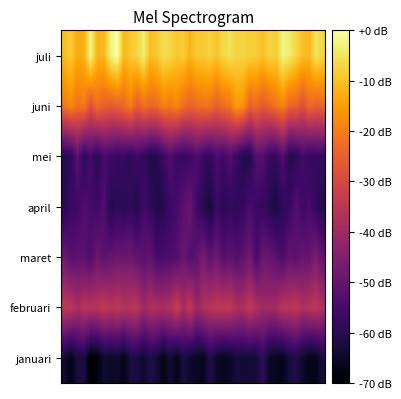

Reading left to right, transcribe all the data shown in this chart.

januari: -63.6	-67.4	-62.4	-61.9	-70.0	-68.2	-64.1	-65.4	-64.6	-66.9	-62.0	-62.3	-64.3	-61.3	-63.2	-66.9	-63.5	-67.2	-62.0	-64.6	-65.0	-66.4	-61.1	-64.9	-65.7	-65.5	-63.0	-63.5	-63.3	-63.3	-58.5	-65.7	-65.9	-66.8	-62.8	-61.3	-64.8	-66.9	-66.8	-62.7
februari: -34.3	-34.8	-38.2	-35.7	-36.0	-35.7	-33.9	-35.7	-34.4	-36.2	-35.5	-34.6	-40.4	-37.2	-37.7	-38.1	-37.1	-32.1	-38.8	-33.6	-41.1	-37.3	-35.9	-34.7	-34.3	-34.1	-37.3	-37.6	-33.9	-36.9	-39.9	-39.5	-38.9	-34.9	-35.9	-34.4	-37.5	-35.9	-34.6	-37.2
maret: -49.1	-52.3	-51.4	-51.5	-53.8	-49.1	-51.7	-50.4	-49.1	-49.2	-48.6	-50.7	-51.6	-50.6	-55.2	-54.5	-54.1	-53.2	-49.3	-53.0	-51.5	-46.8	-51.4	-48.3	-53.1	-51.0	-53.1	-51.4	-48.1	-55.3	-49.2	-49.8	-52.1	-54.5	-50.2	-51.9	-49.8	-50.4	-45.9	-51.1
april: -60.3	-57.0	-56.8	-53.6	-55.1	-56.5	-53.3	-60.8	-59.3	-60.1	-58.6	-61.3	-55.7	-58.1	-61.6	-60.3	-56.6	-55.1	-51.8	-49.3	-56.3	-60.3	-63.5	-56.7	-59.8	-58.6	-59.2	-57.9	-54.5	-57.0	-57.9	-60.4	-62.2	-58.8	-57.6	-52.5	-57.1	-54.7	-58.9	-60.8
mei: -60.2	-59.5	-51.5	-59.8	-55.1	-60.0	-54.8	-56.4	-57.9	-57.6	-59.3	-56.2	-58.7	-60.9	-61.1	-57.0	-53.0	-57.0	-57.8	-56.7	-53.8	-56.8	-58.6	-54.3	-56.3	-53.1	-56.9	-60.9	-61.3	-52.8	-52.6	-58.0	-58.5	-53.3	-60.6	-60.0	-55.7	-58.6	-57.5	-57.9
juni: -21.3	-18.3	-22.0	-20.4	-28.0	-22.4	-24.6	-25.7	-24.7	-23.2	-19.7	-26.0	-22.2	-23.6	-23.2	-19.4	-20.7	-18.5	-22.7	-24.2	-22.9	-21.6	-21.8	-25.3	-22.0	-21.6	-15.2	-17.0	-24.7	-23.1	-26.4	-23.9	-21.4	-18.9	-24.3	-24.1	-28.3	-22.7	-25.3	-23.8
juli: -10.7	-8.4	-13.1	-12.3	-2.2	-11.8	-11.3	-3.0	0.0	-11.5	-9.2	-7.2	-3.3	-11.0	-8.9	-6.0	-7.0	-9.2	-8.6	-12.1	-8.9	-8.9	-7.5	-9.7	-6.9	-5.3	-7.7	-7.2	-8.0	-8.2	-10.2	-7.3	-8.5	-2.3	-3.8	-7.1	-10.3	-11.3	-4.8	-7.4